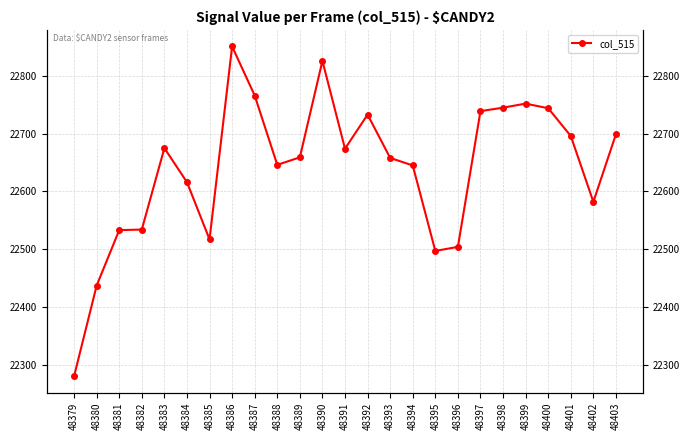

Is it true that the value at 48386 is 22851?

True